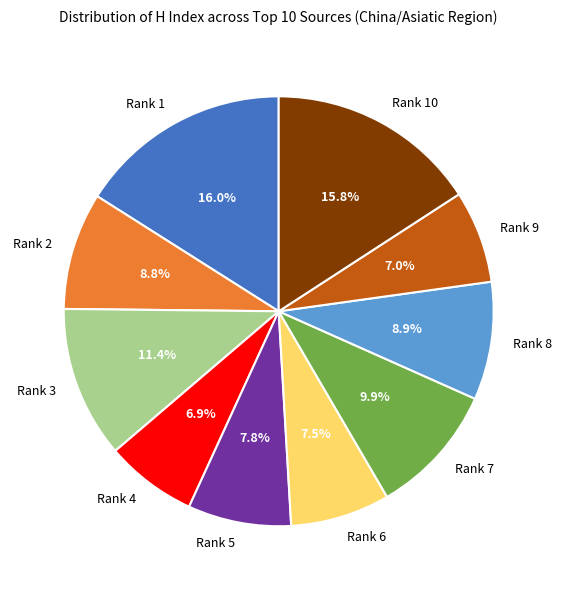

What portion of the pie excludes Rank 4?

93.1%